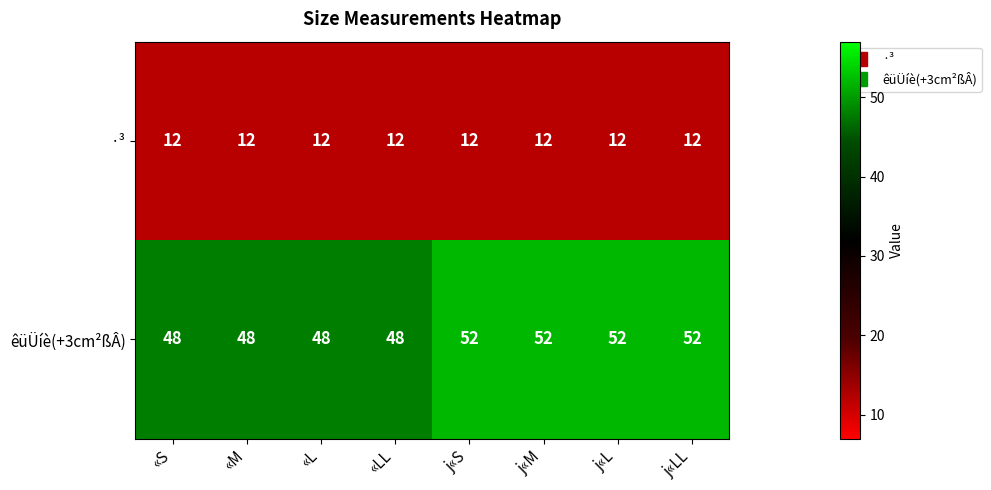

Which series has the largest total across all categories?

êüÜíè(+3cm²ßÂ)